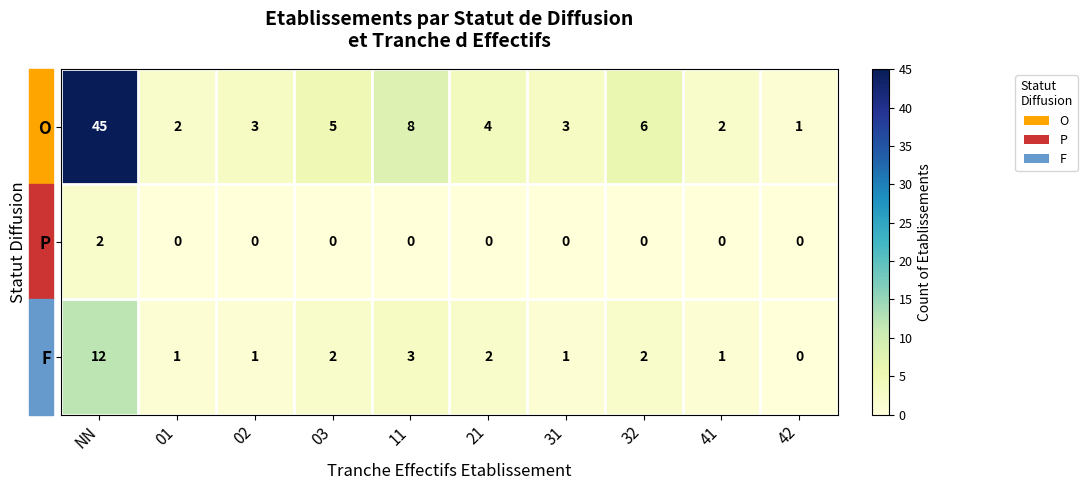

What is the total value across all series at 01?

3